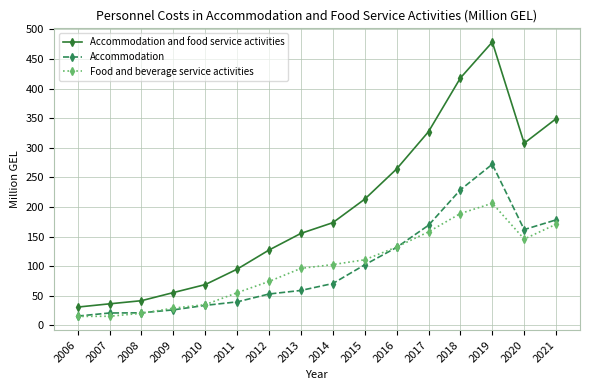

What is the difference between the Accommodation and food service activities values at 2012 and 2011?

32.3